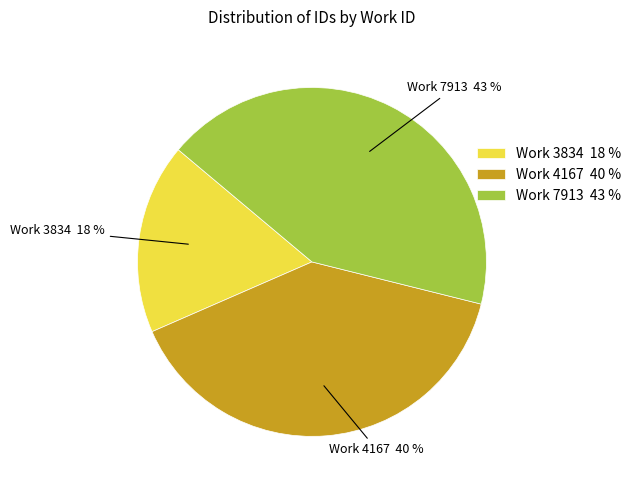

True or false: Work 7913 43 % accounts for 49% of the total.

False